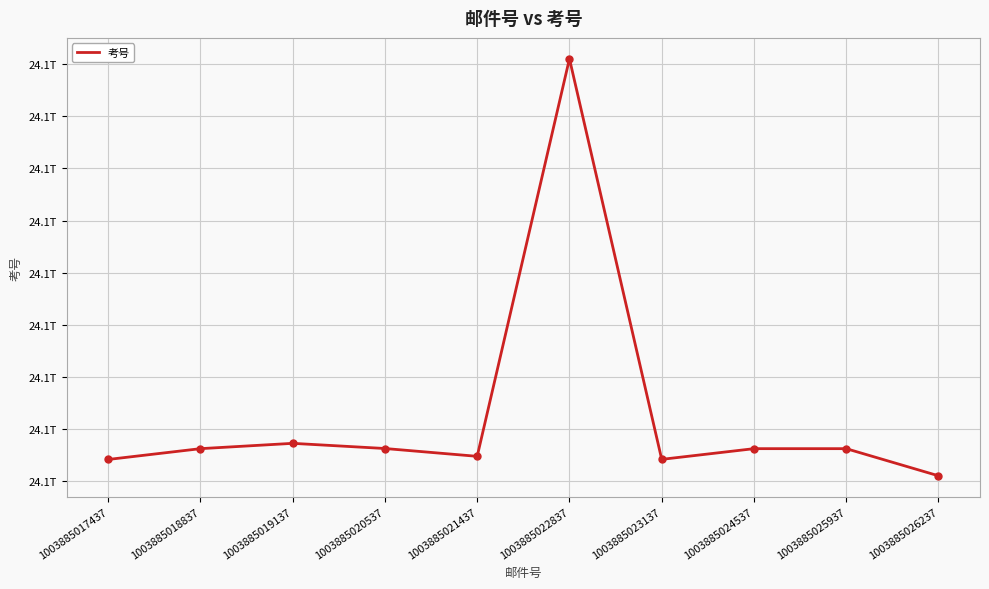

Reading right to left, list all the values displayed in this chart.

24130108240049	24130628240080	24130628210019	24130423210006	24138101210018	24130481210016	24130631210001	24130730210025	24130628210008	24130421210009